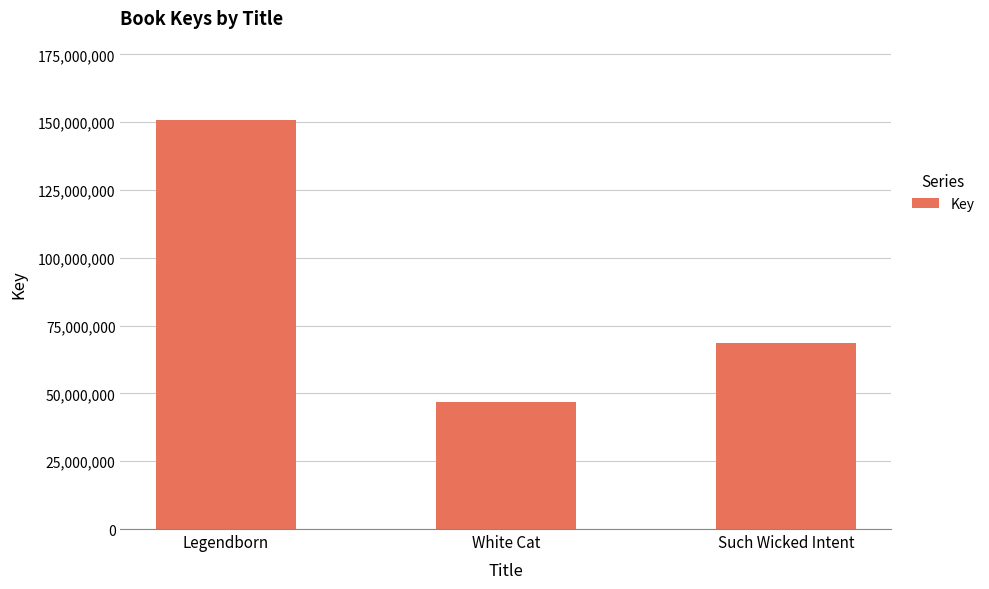

What is the difference between the values at Legendborn and Such Wicked Intent?

82324271